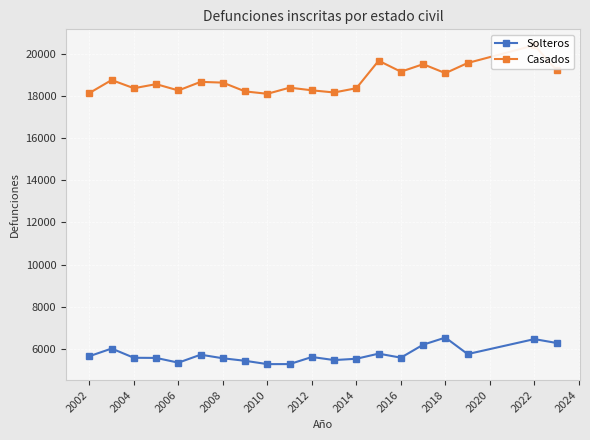

The Solteros series shows 5580 at 2004. True or false?

True